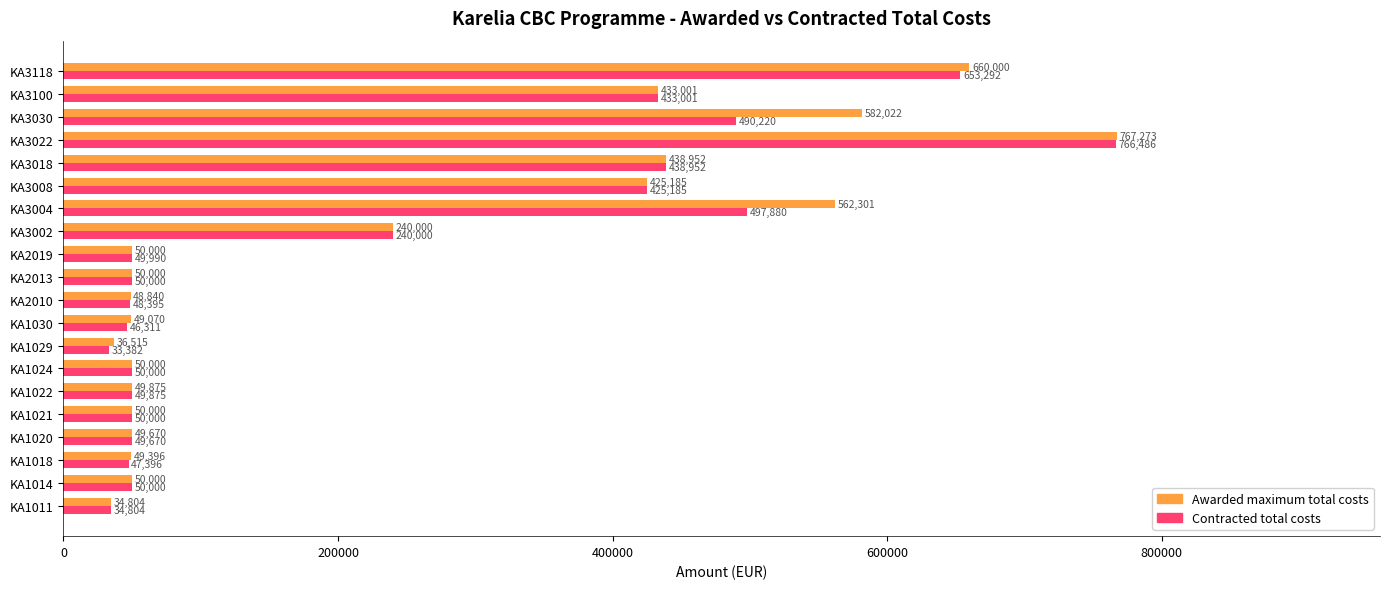

What is the average value of the Awarded maximum total costs series?

233845